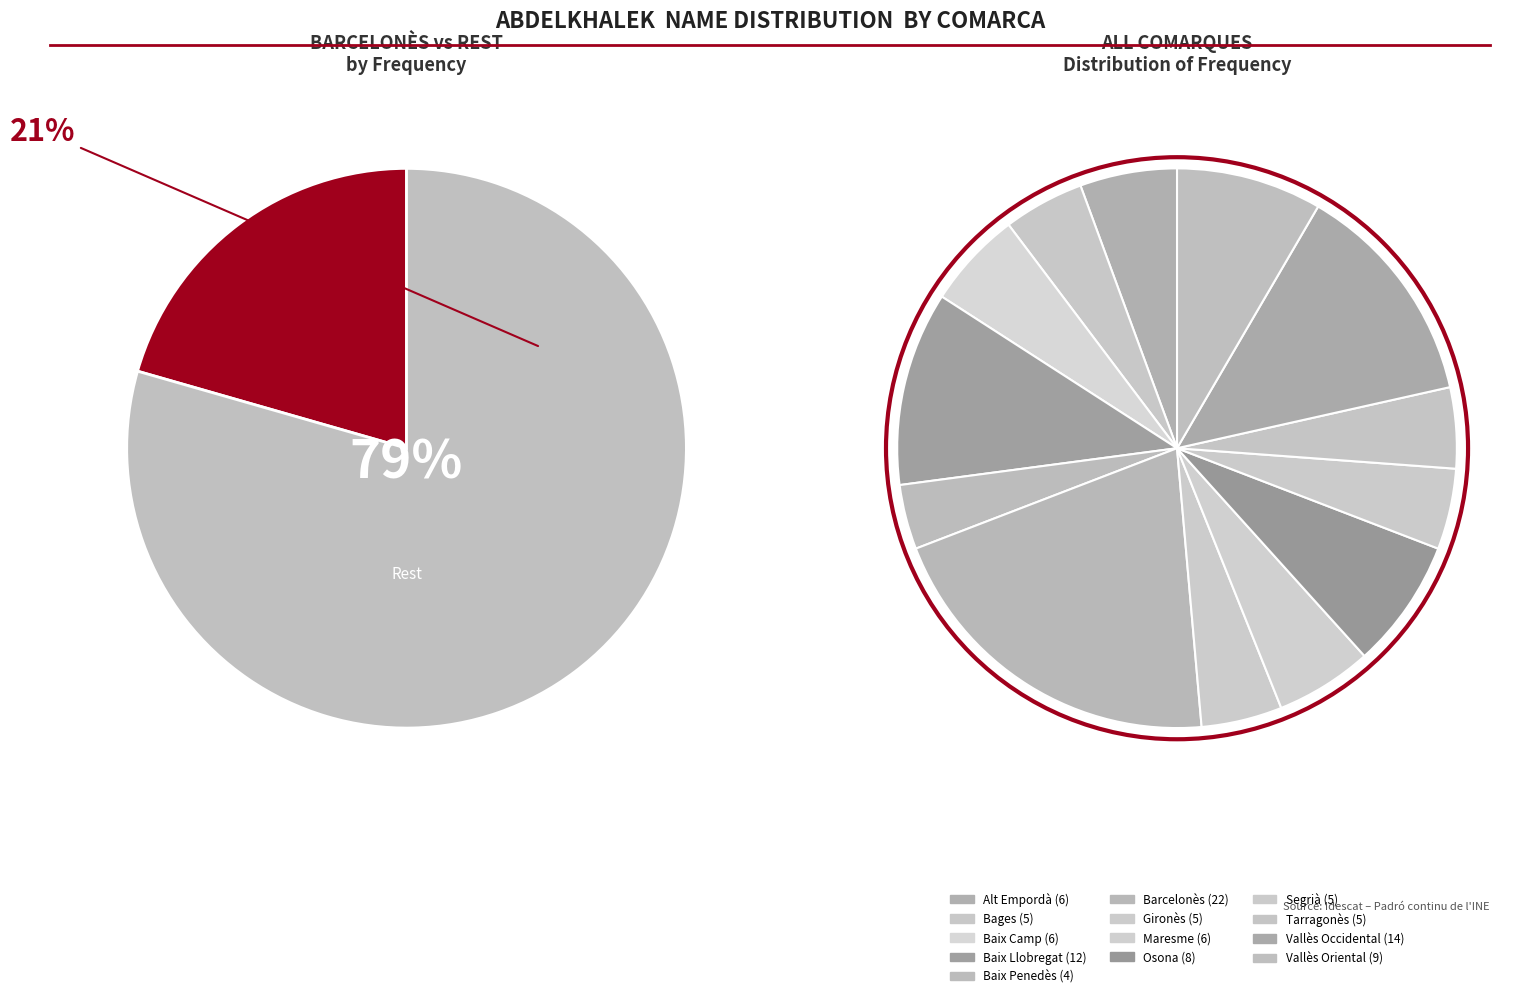

Combined, do Barcelonès and Maresme account for over 50%?

No